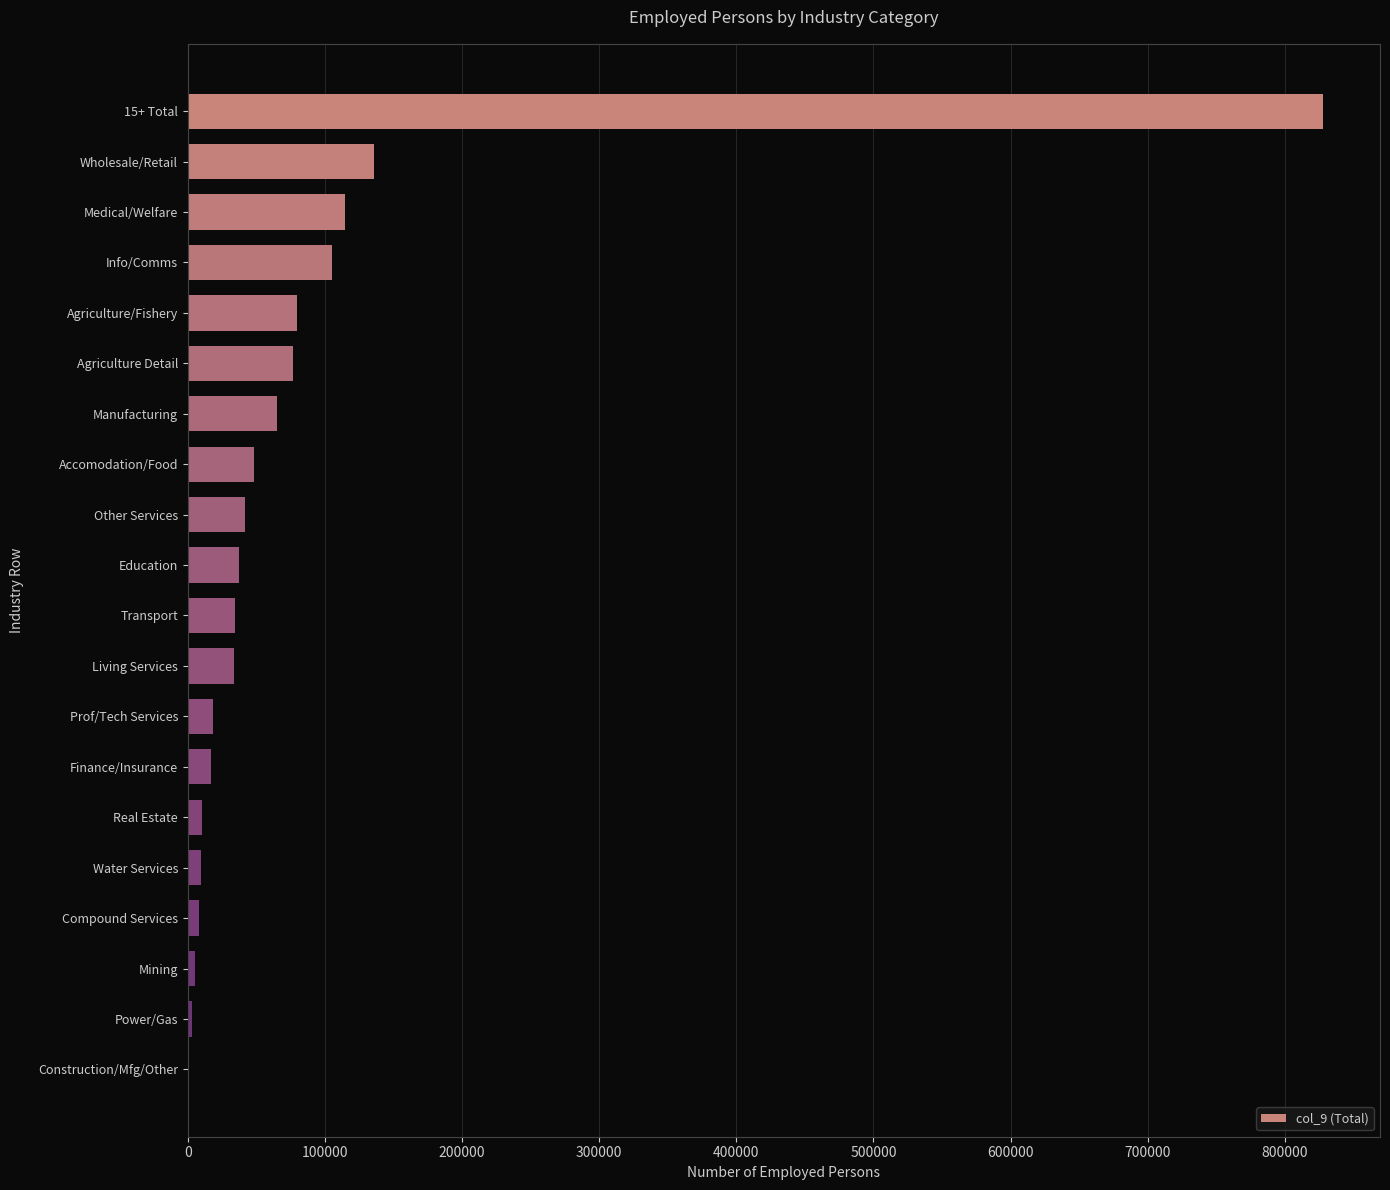

True or false: the data shows 135017 at Agriculture Detail.

False